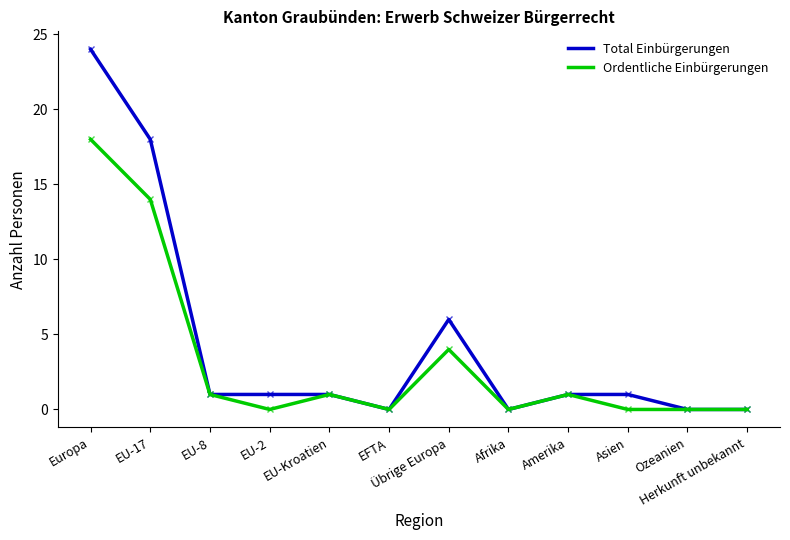

At which category is the sum across all series the highest?

Europa